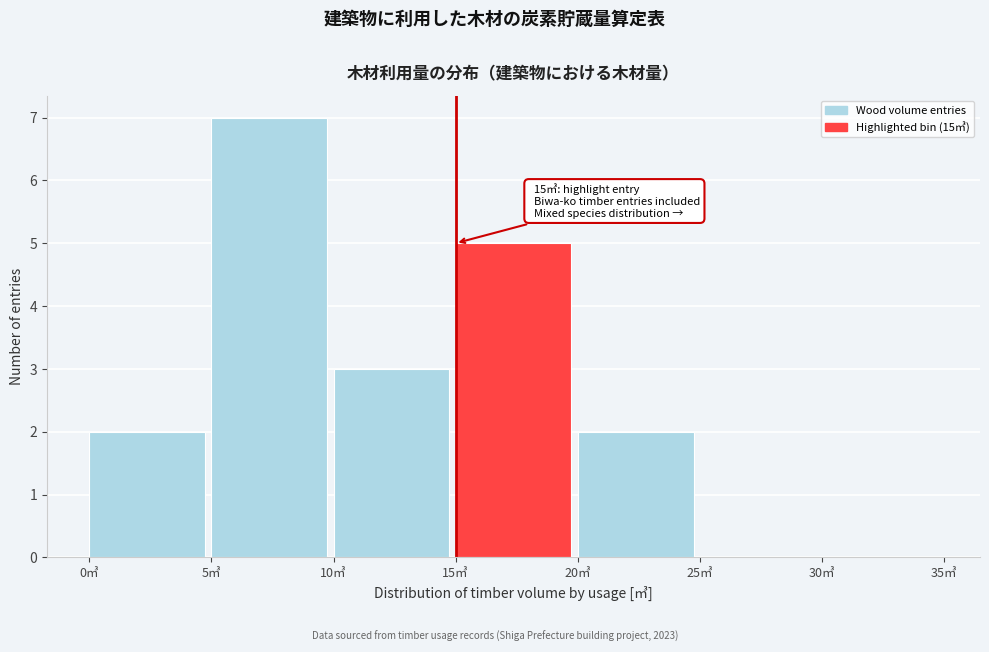

Which range on the x-axis has the tallest bar?

5 to 10